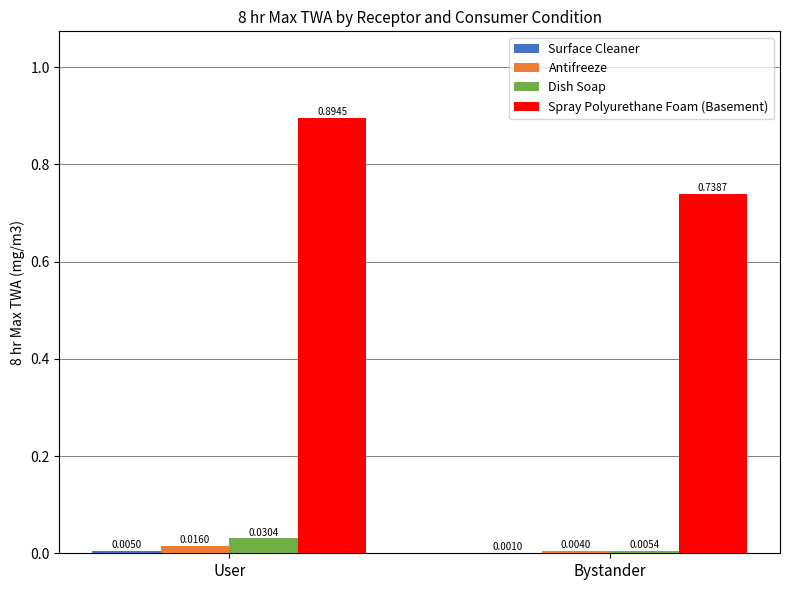

At which label is Dish Soap closest to 0?

Bystander